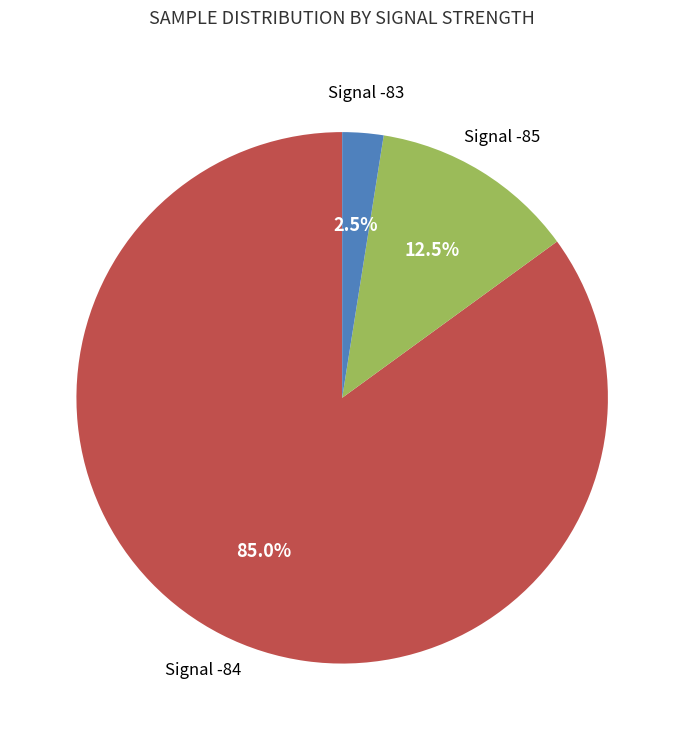

Does any single category account for the majority?

Yes